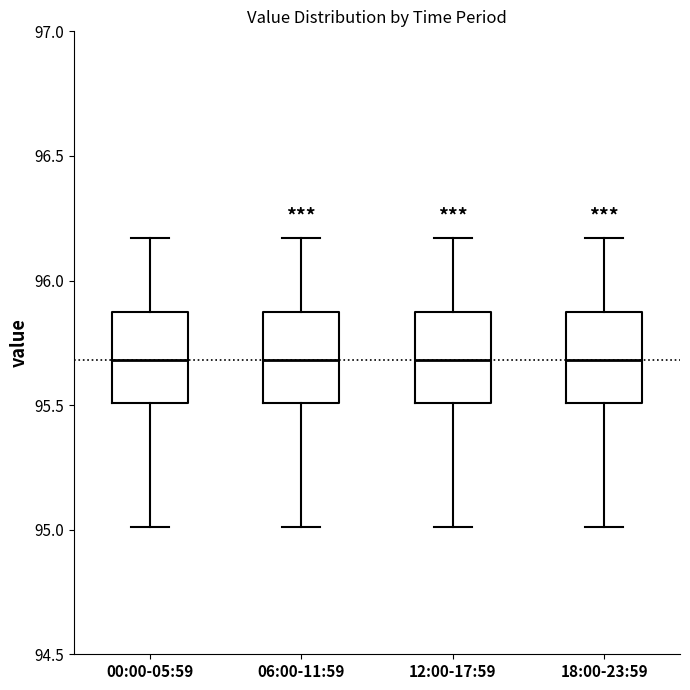

Reading left to right, transcribe this box plot: for each box, give where its median line is, the range the box spans, and where its two whiskers end, as read against the y-axis. The values are not printed on the chart, so give them approximately, as read against the axis.

00:00-05:59: median 95.70, box 95.50 to 95.90, whiskers 95.00 to 96.15
06:00-11:59: median 95.70, box 95.50 to 95.90, whiskers 95.00 to 96.15
12:00-17:59: median 95.70, box 95.50 to 95.90, whiskers 95.00 to 96.15
18:00-23:59: median 95.70, box 95.50 to 95.90, whiskers 95.00 to 96.15